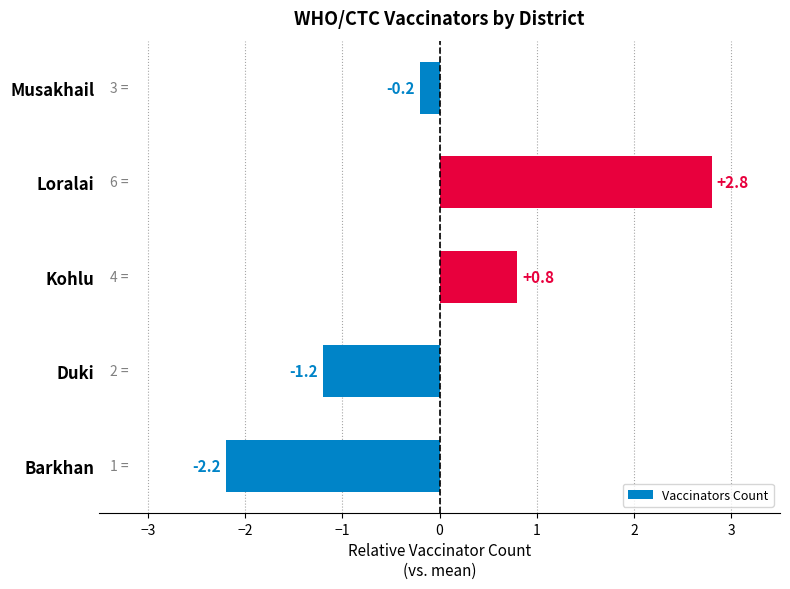

The chart shows a value of 0.8 at Loralai. True or false?

False